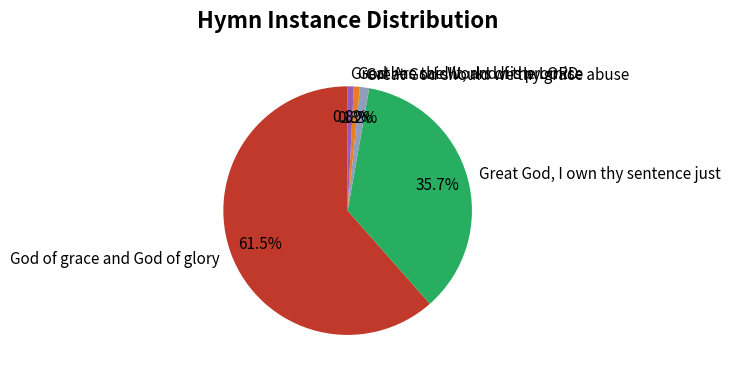

True or false: Great God should we thy grace abuse accounts for 1% of the total.

True